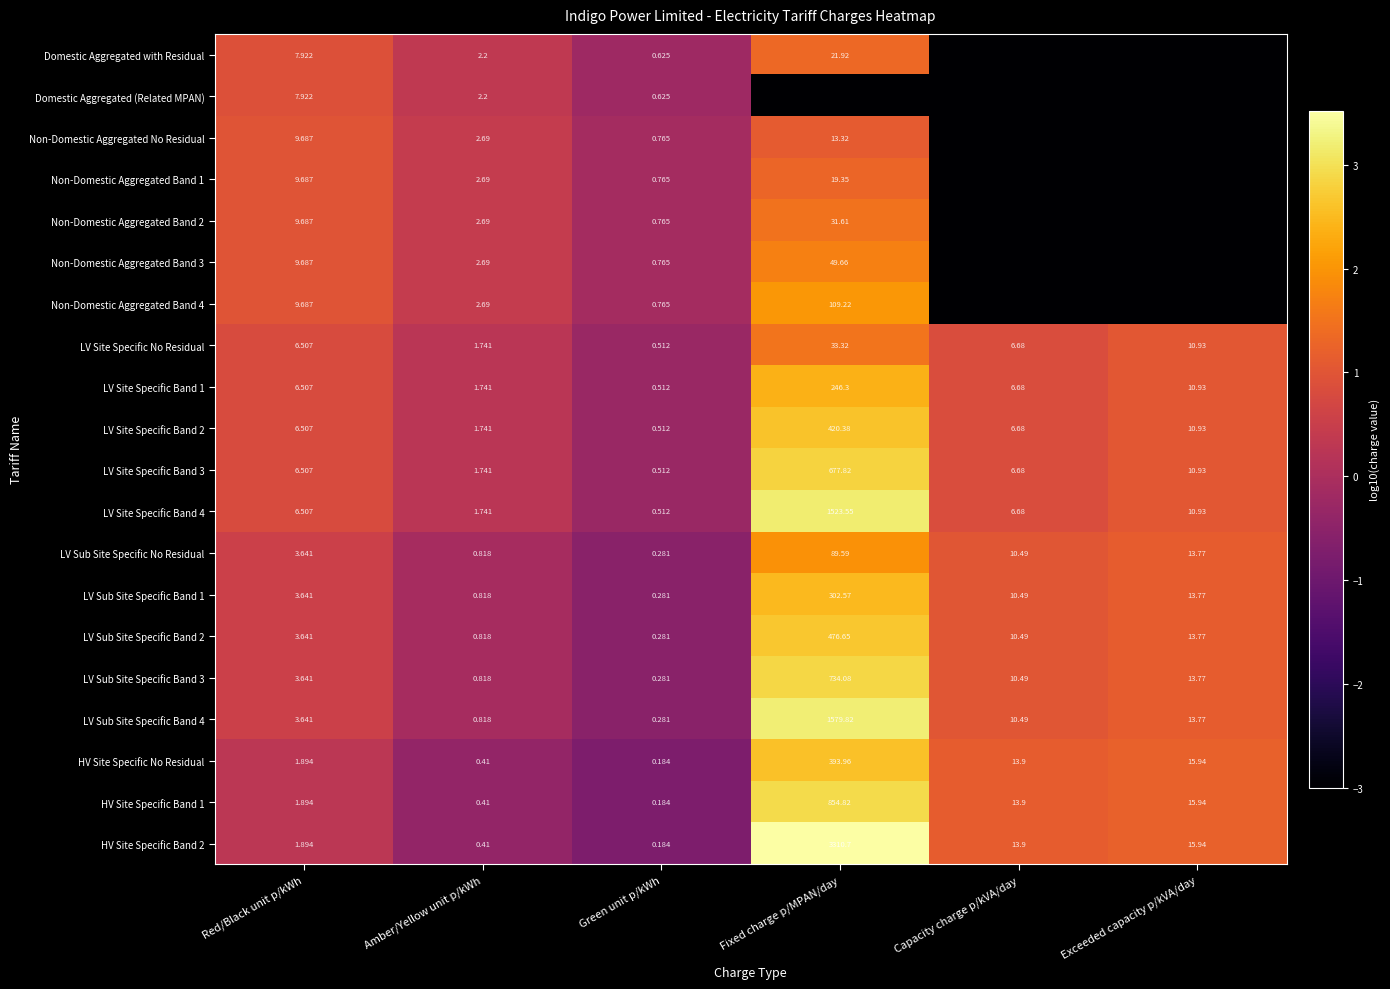

At which category is the sum across all series the highest?

Fixed charge p/MPAN/day